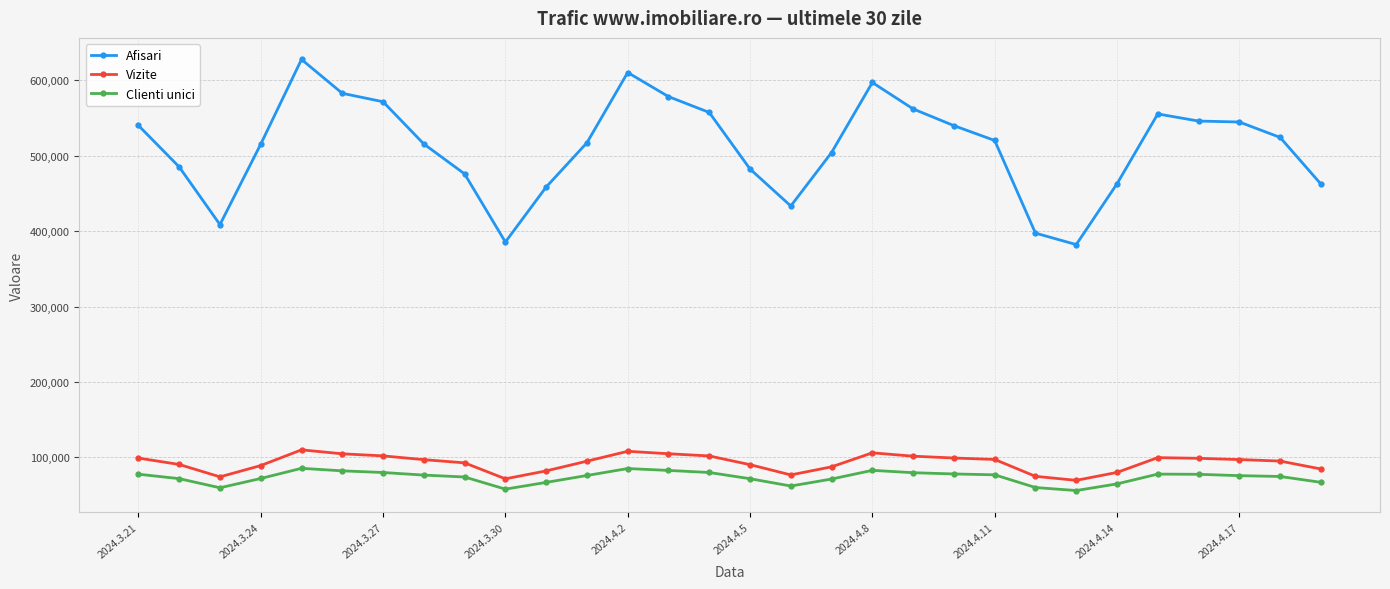

What is the highest value of the Afisari series?

627355